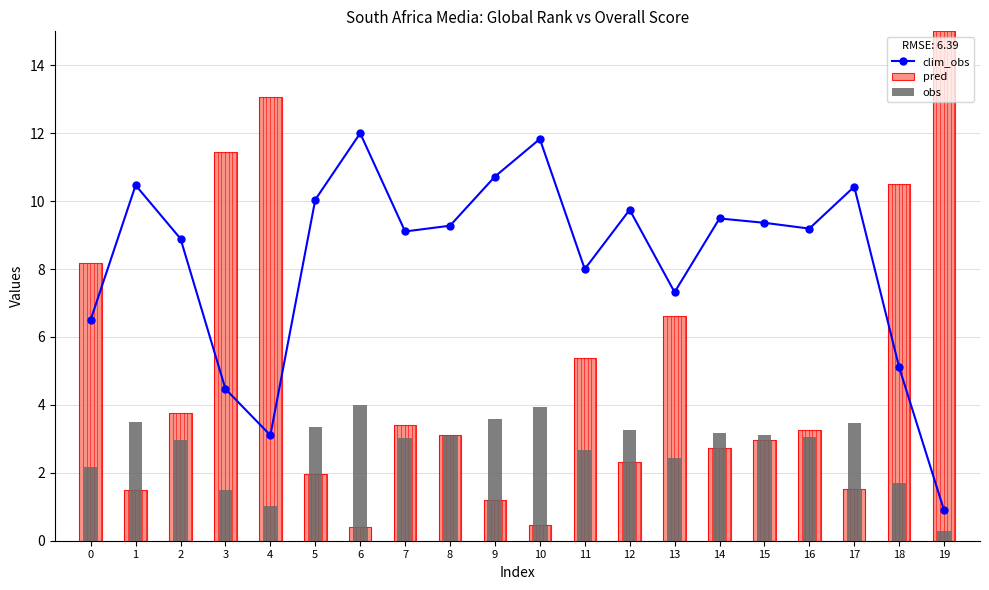

What is the greatest value displayed?

15.0